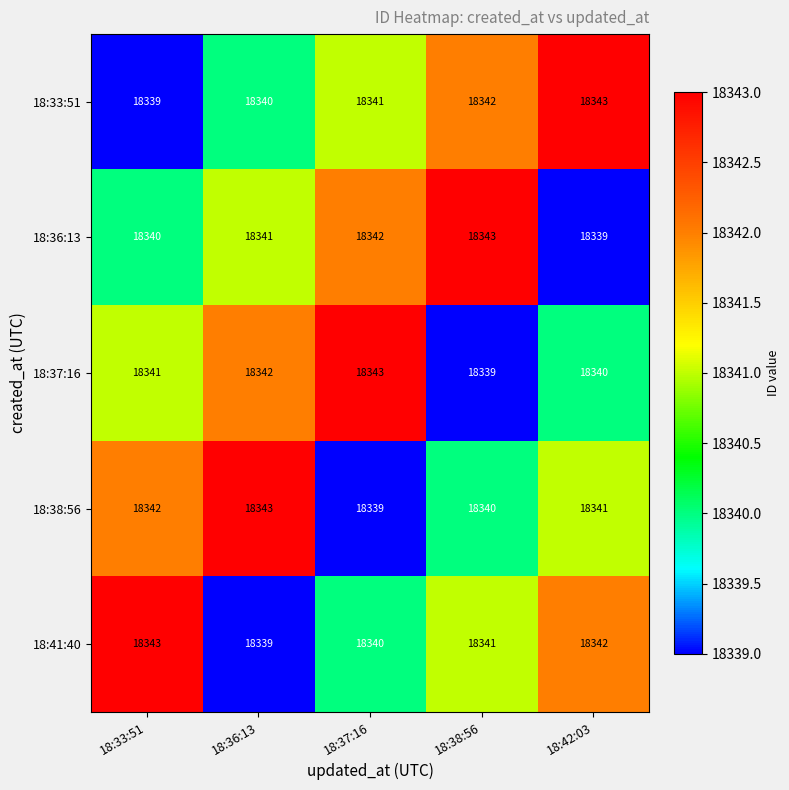

How many categories are shown in the chart?

5